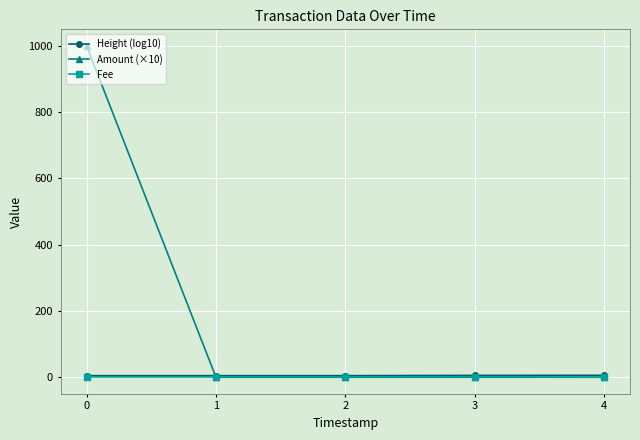

How many lines are shown in the chart?

3